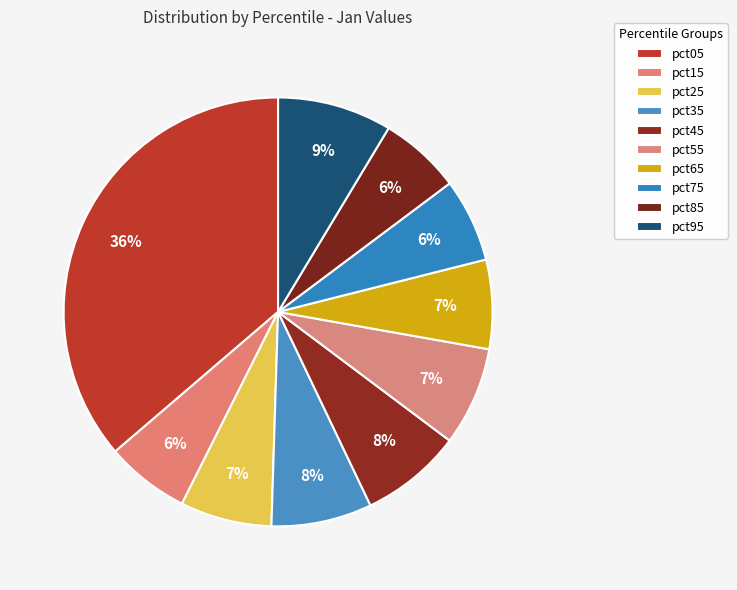

What is the change in value from pct25 to pct95?

+0.2